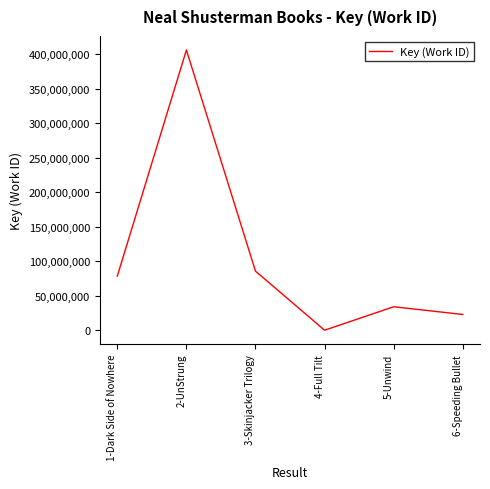

How many values are below 78696645?

3